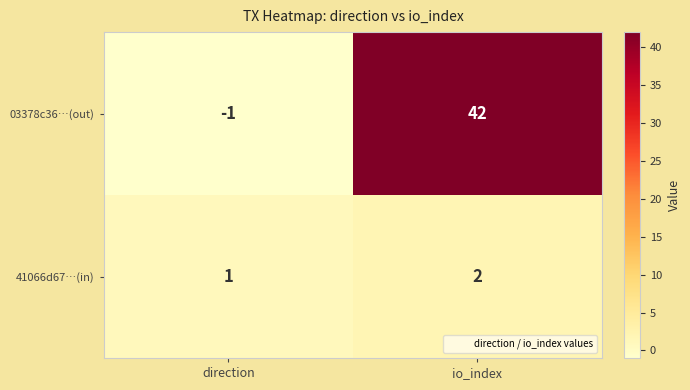

List the series in order of their peak value, highest first.

03378c36…(out), 41066d67…(in)